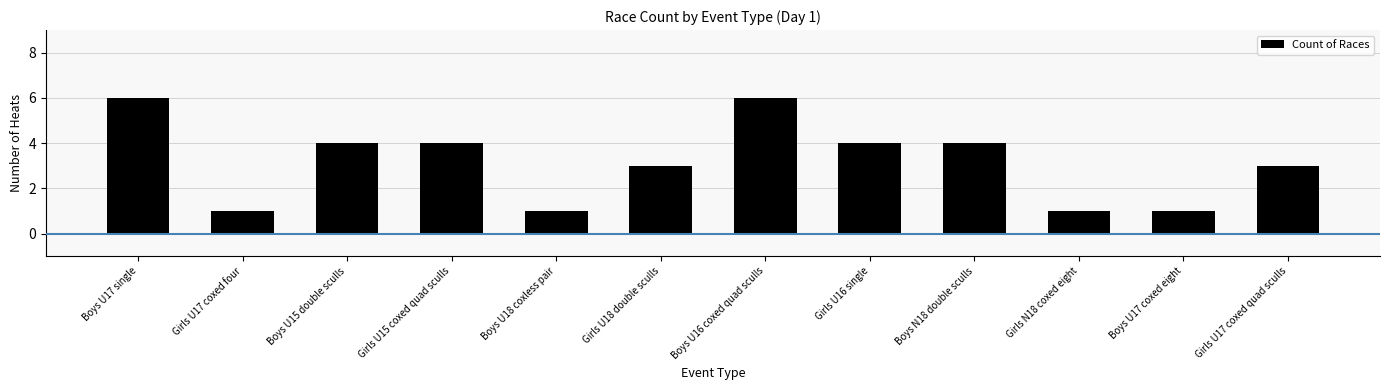

At which label does the data first exceed 4?

Boys U17 single